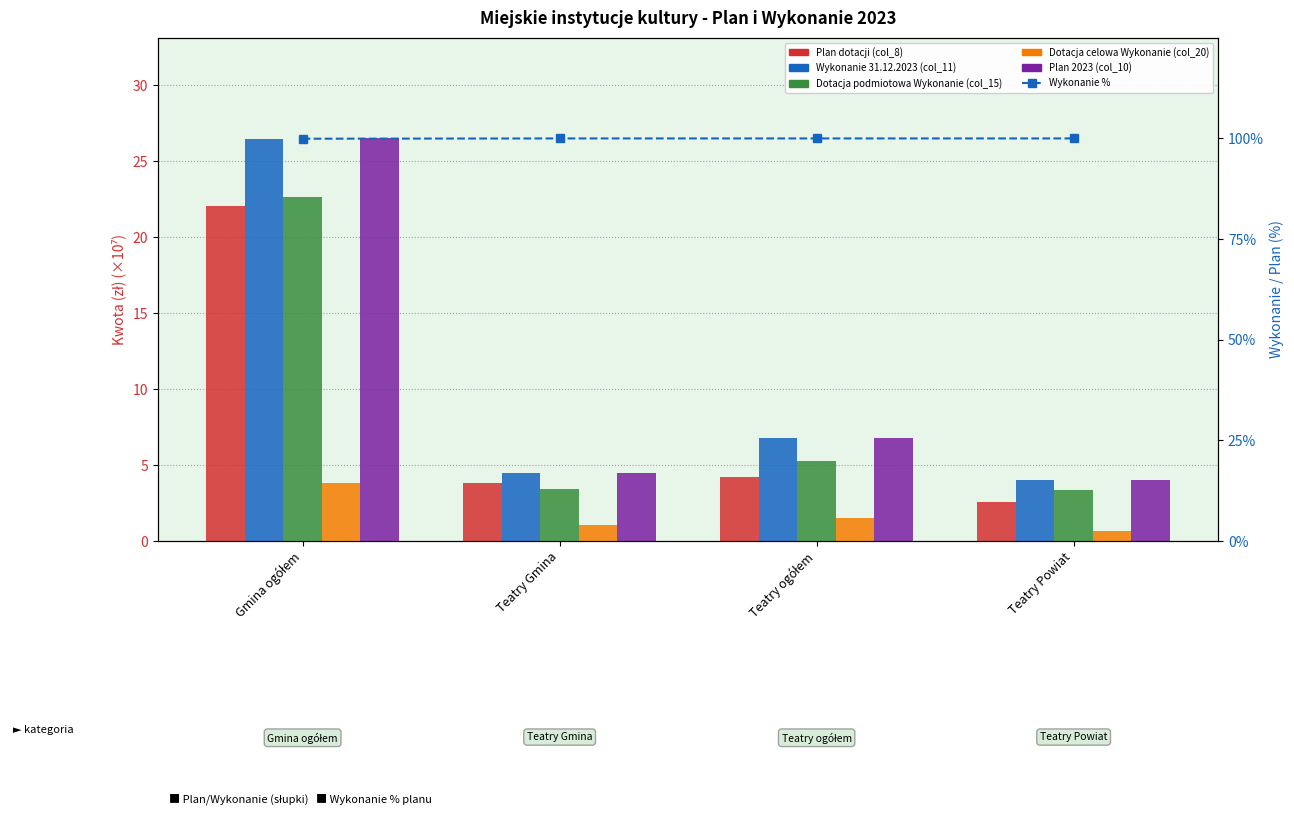

What is the label of the 2nd bar from the right?

Teatry ogółem